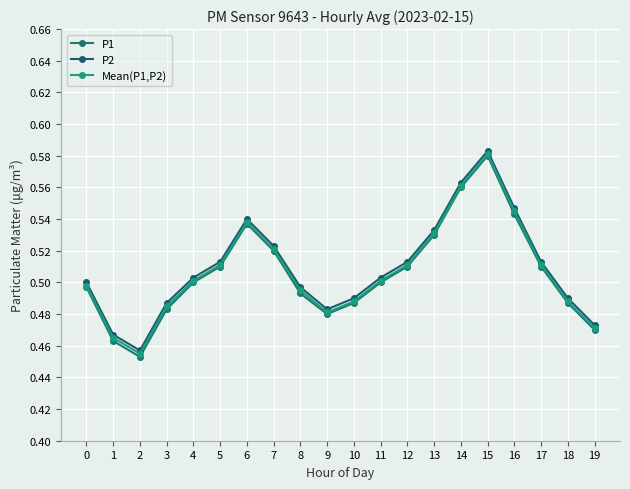

Which category has the lowest value across all series?

2